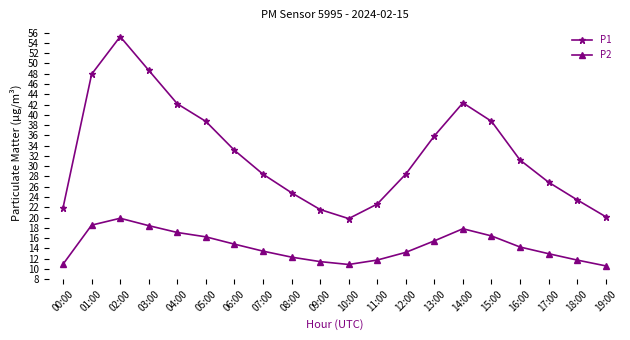

At 01:00, list the series in order from smallest to largest.

P2, P1